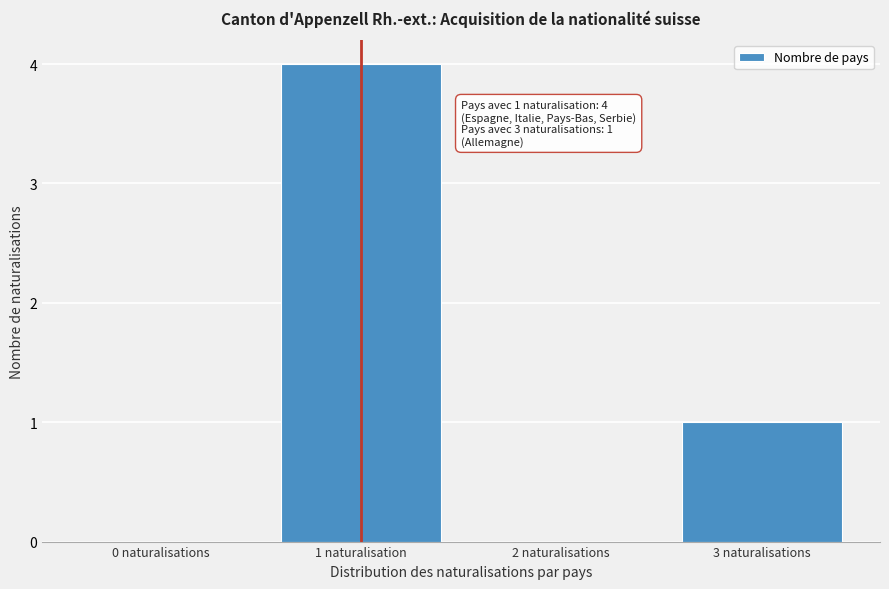

Reading right to left, transcribe all the data shown in this chart.

3 naturalisations=1	2 naturalisations=0	1 naturalisation=4	0 naturalisations=0